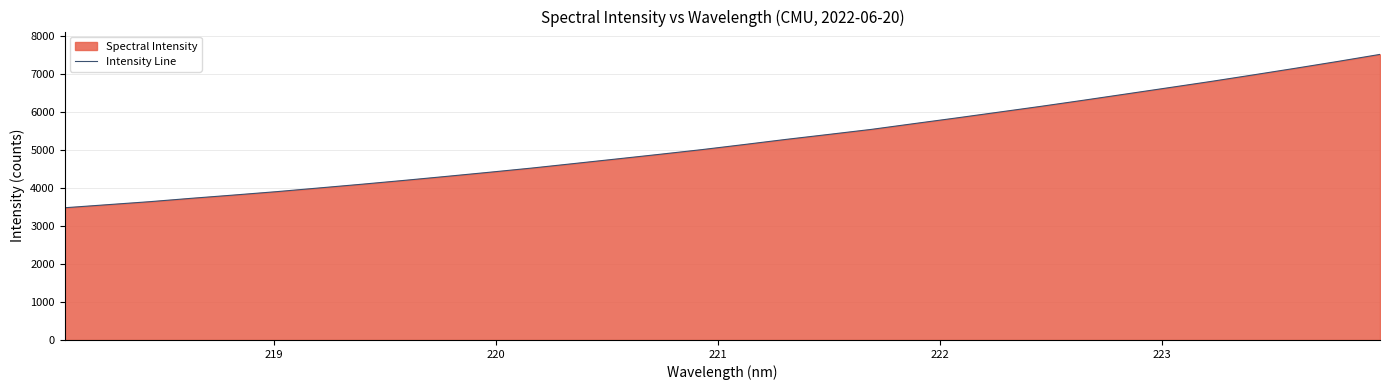

True or false: there are more than 0 points higher than both neighbors.

False